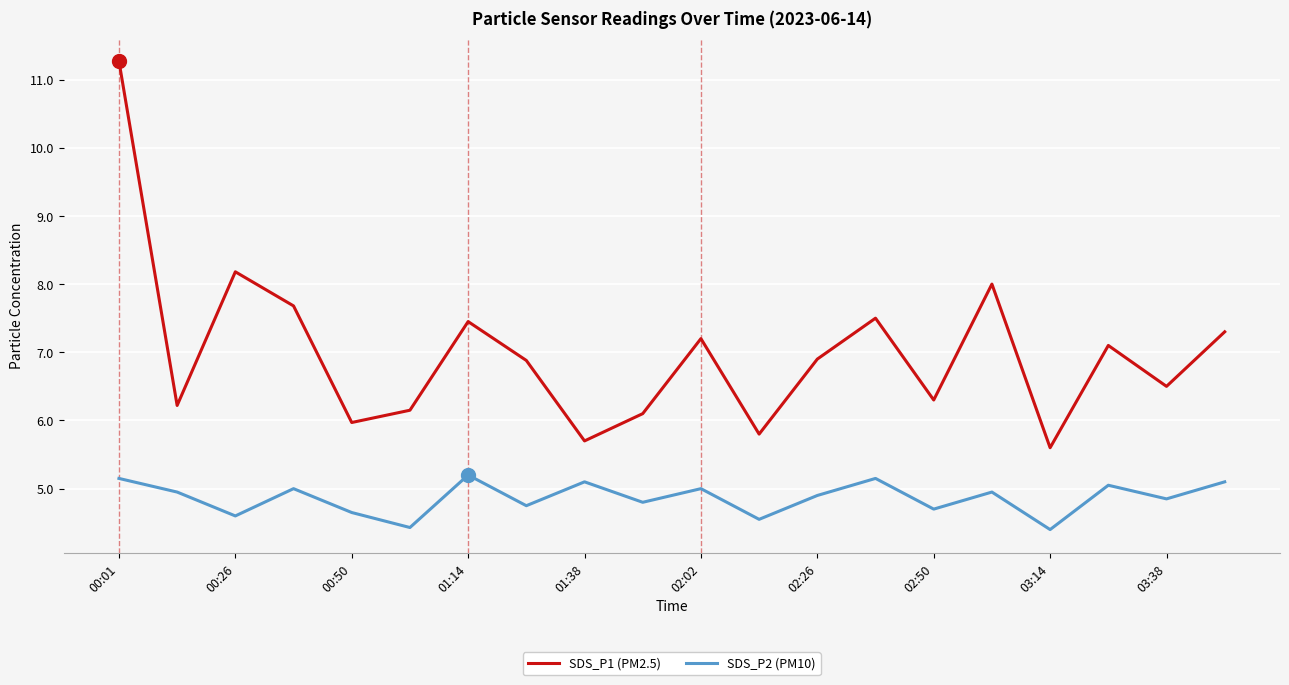

Which series has the largest total across all categories?

SDS_P1 (PM2.5)